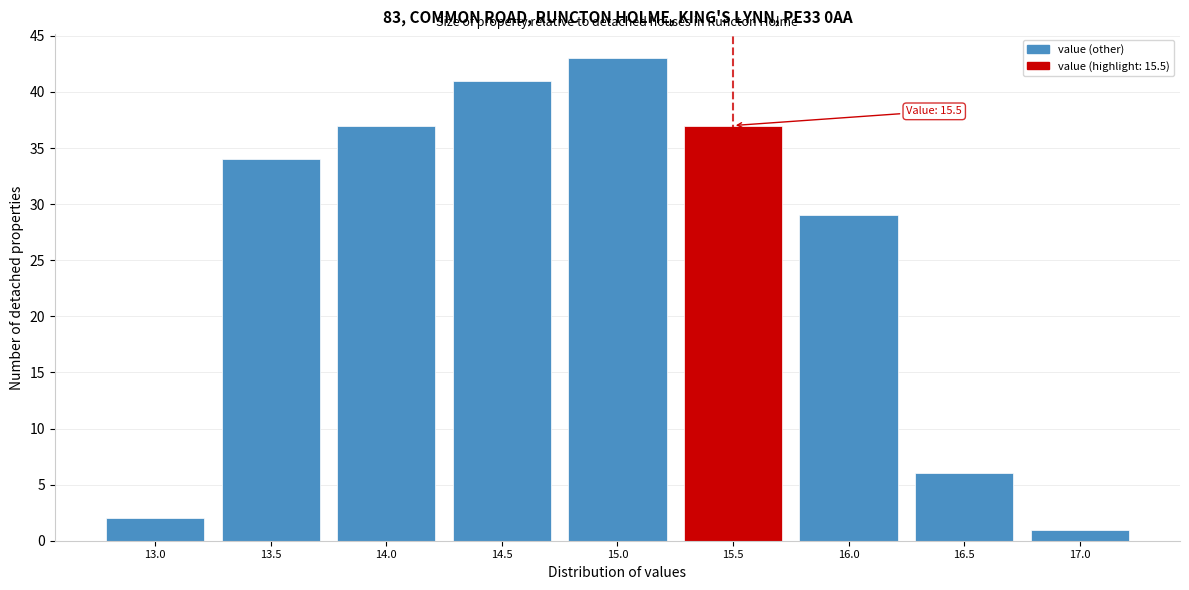

Reading left to right, what are all the values shown in this chart?

13.0=2	13.5=34	14.0=37	14.5=41	15.0=43	15.5=37	16.0=29	16.5=6	17.0=1